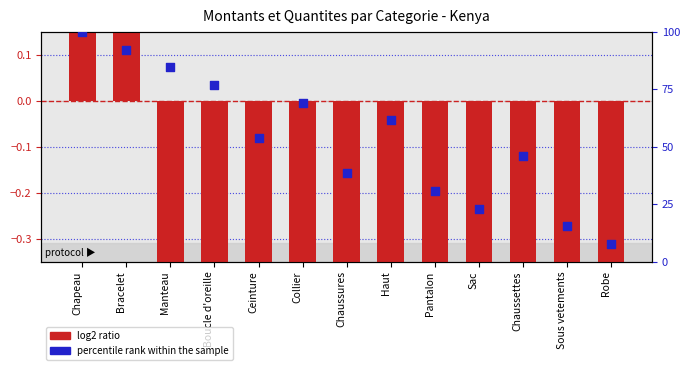

Which has a higher value, Chapeau or Collier?

Chapeau